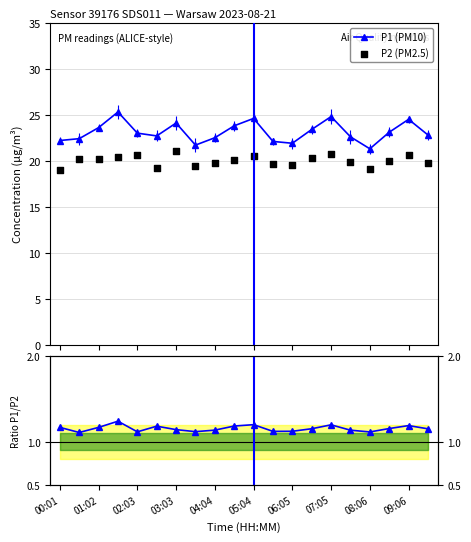

Is the value of P1 (PM10) at 13 greater than the value of P1/P2 ratio at 17?

Yes